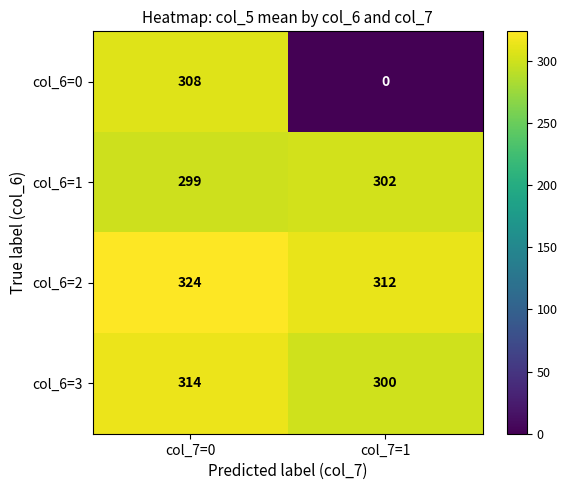

Reading right to left, transcribe all the data shown in this chart.

col_6=0: col_7=1=0	col_7=0=308
col_6=1: col_7=1=302	col_7=0=299
col_6=2: col_7=1=312	col_7=0=324
col_6=3: col_7=1=300	col_7=0=314